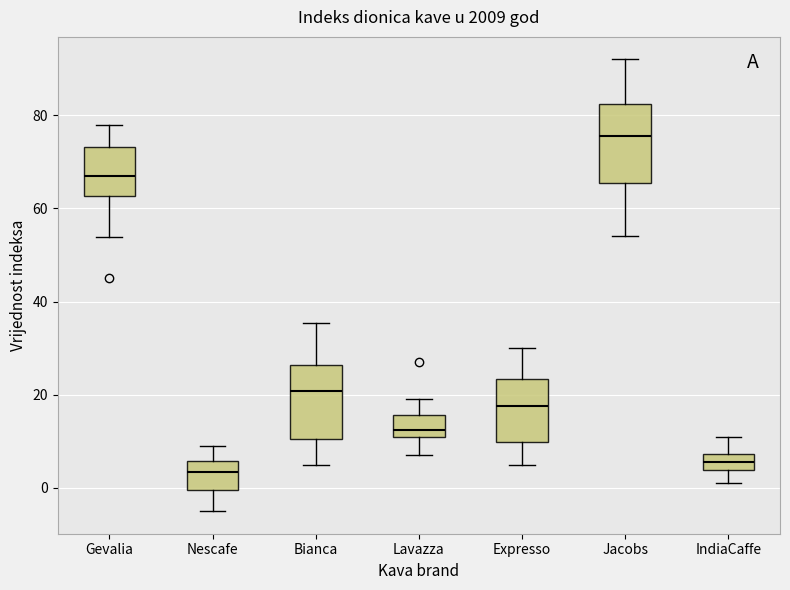

Which box's median line is the lowest?

Nescafe